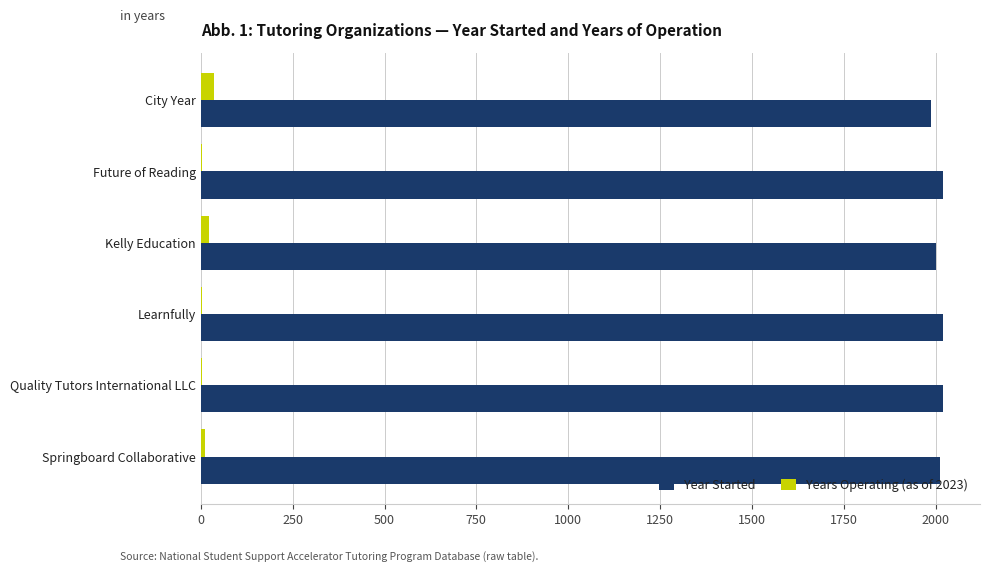

The Year Started series shows 2020 at Learnfully. True or false?

True